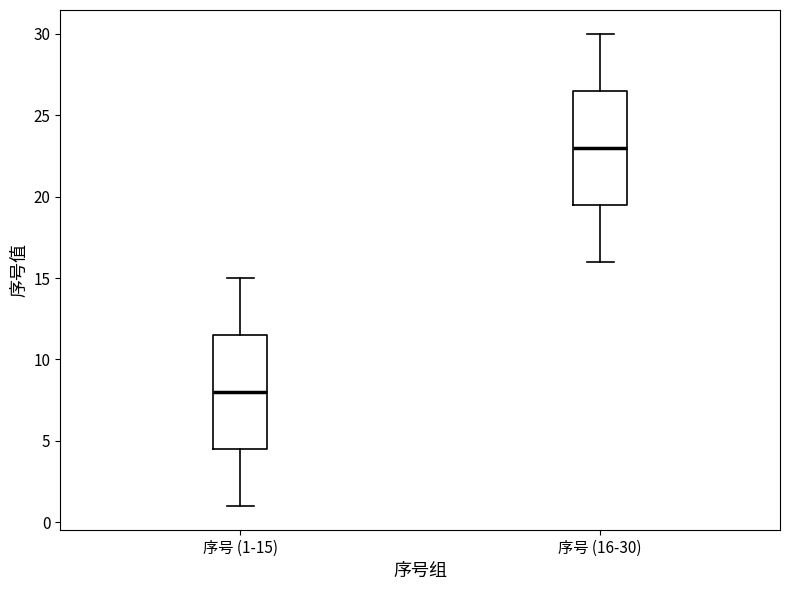

Reading left to right, transcribe this box plot: for each box, give where its median line is, the range the box spans, and where its two whiskers end, as read against the y-axis. The values are not printed on the chart, so give them approximately, as read against the axis.

序号 (1-15): median 8.0, box 4.5 to 11.5, whiskers 1.0 to 15.0
序号 (16-30): median 23.0, box 19.5 to 26.5, whiskers 16.0 to 30.0